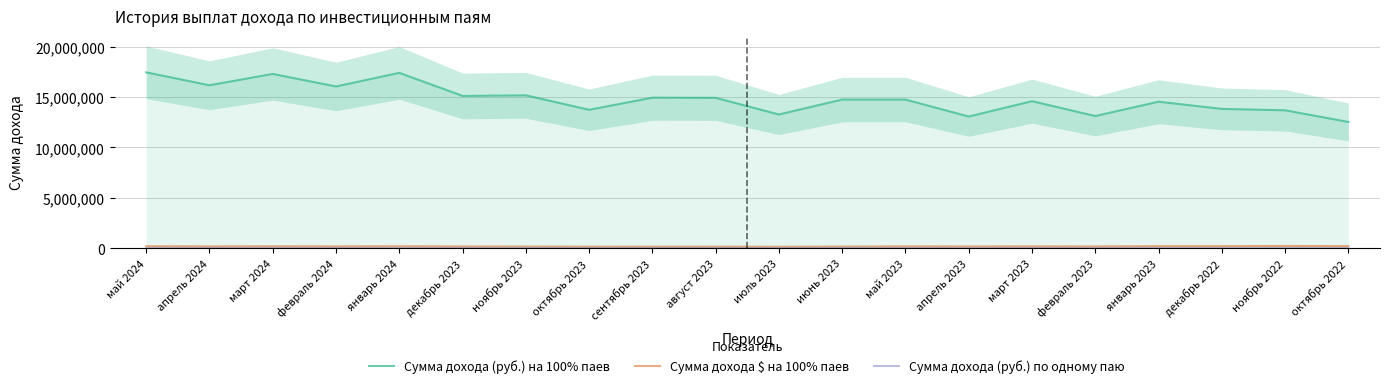

Reading left to right, extract all data points from this chart.

Сумма дохода (руб.) на 100% паев: май 2024=17439554.4	апрель 2024=16159175.9	март 2024=17285476.6	февраль 2024=16037883.9	январь 2024=17389939.8	декабрь 2023=15103520.8	ноябрь 2023=15162101.2	октябрь 2023=13726945.7	сентябрь 2023=14928309.4	август 2023=14912290.8	июль 2023=13259445.9	июнь 2023=14742510.5	май 2023=14742084.3	апрель 2023=13056551.4	март 2023=14580558.3	февраль 2023=13108176.3	январь 2023=14527887.9	декабрь 2022=13815422.2	ноябрь 2022=13675974.4	октябрь 2022=12523078.6
Сумма дохода $ на 100% паев: май 2024=195962.4	апрель 2024=176346.7	март 2024=186706.5	февраль 2024=176969.4	январь 2024=190561.9	декабрь 2023=172324.7	ноябрь 2023=165452.5	октябрь 2023=149325.1	сентябрь 2023=147280.4	август 2023=152284.2	июль 2023=138010.7	июнь 2023=161132.5	май 2023=179577.8	апрель 2023=172058.0	март 2023=178368.3	февраль 2023=172696.9	январь 2023=202970.6	декабрь 2022=202307.6	ноябрь 2022=218563.1	октябрь 2022=205090.9
Сумма дохода (руб.) по одному паю: май 2024=13624.7	апрель 2024=12624.4	март 2024=13504.3	февраль 2024=12529.6	январь 2024=13585.9	декабрь 2023=11799.6	ноябрь 2023=11845.4	октябрь 2023=10724.2	сентябрь 2023=11662.7	август 2023=11650.2	июль 2023=10358.9	июнь 2023=11517.6	май 2023=11517.3	апрель 2023=10200.4	март 2023=11391.1	февраль 2023=10240.8	январь 2023=11349.9	декабрь 2022=10793.3	ноябрь 2022=10684.4	октябрь 2022=9783.7